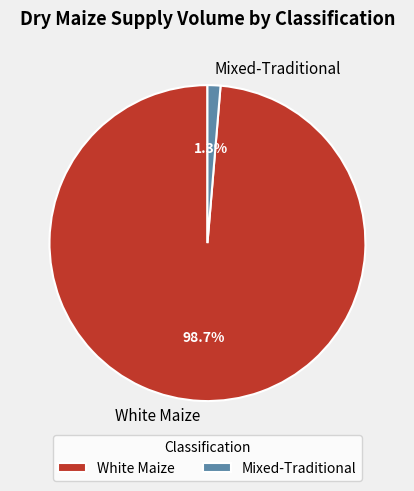

To the nearest percent, what portion does Mixed-Traditional represent?

1%